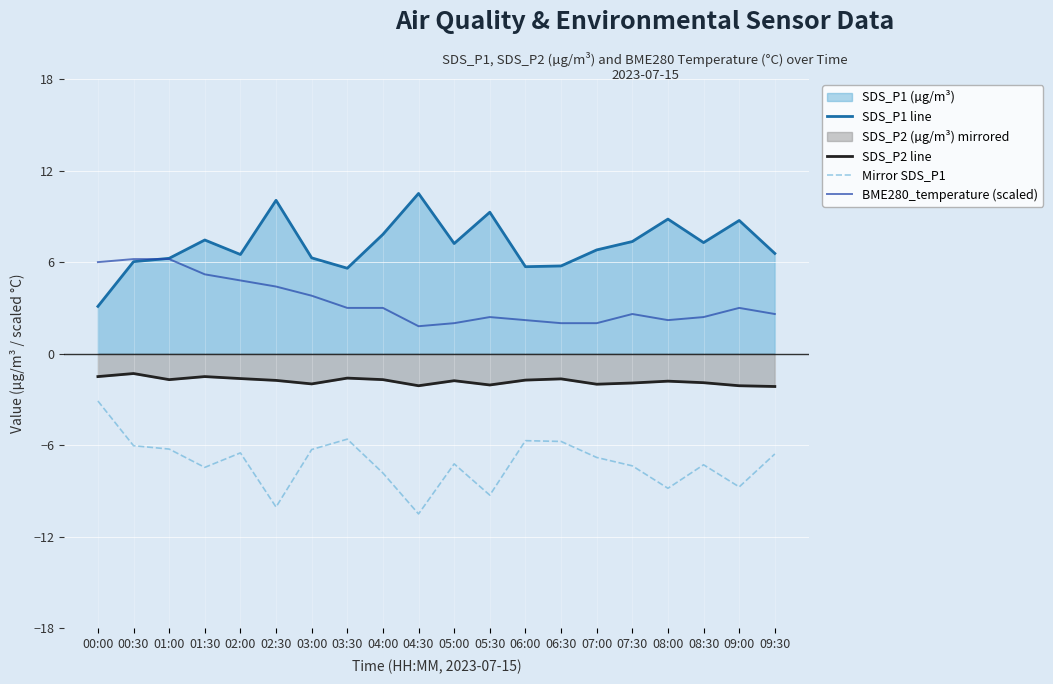

How many values in the SDS_P1 line series exceed 7?

10